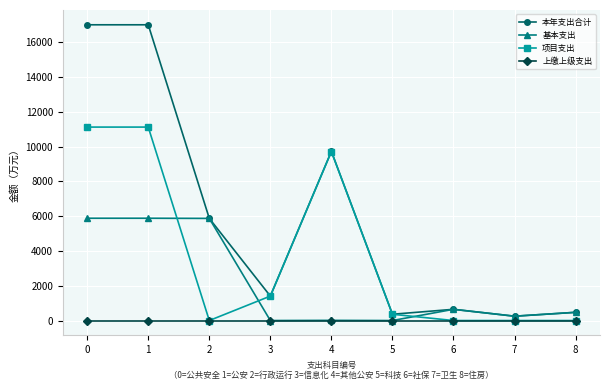

Is it true that 基本支出 equals 0.0 at 3?

True